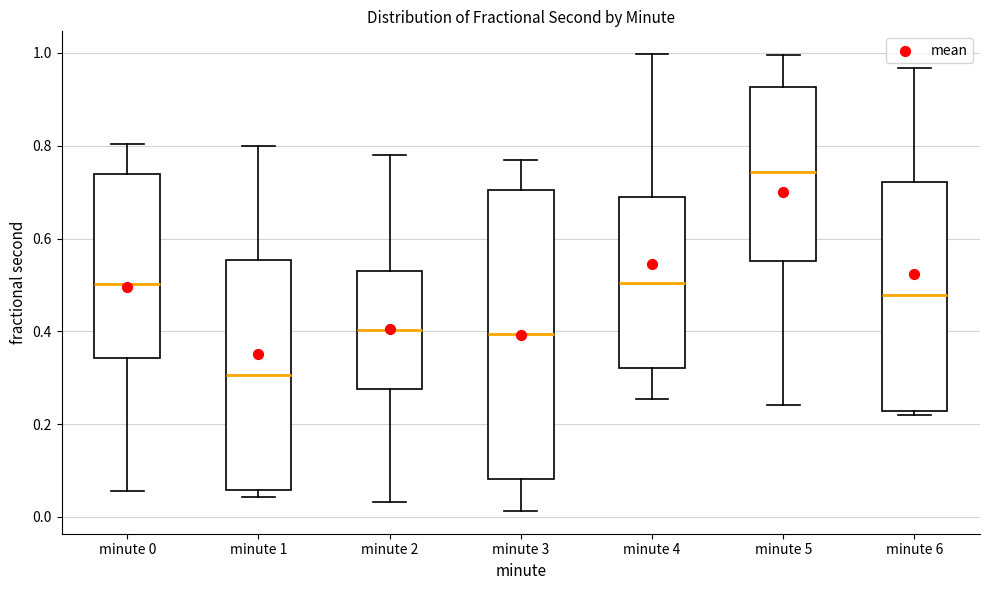

Reading left to right, transcribe this box plot: for each box, give where its median line is, the range the box spans, and where its two whiskers end, as read against the y-axis. The values are not printed on the chart, so give them approximately, as read against the axis.

minute 0: median 0.50, box 0.34 to 0.74, whiskers 0.06 to 0.80
minute 1: median 0.30, box 0.06 to 0.56, whiskers 0.04 to 0.80
minute 2: median 0.40, box 0.28 to 0.52, whiskers 0.04 to 0.78
minute 3: median 0.40, box 0.08 to 0.70, whiskers 0.02 to 0.78
minute 4: median 0.50, box 0.32 to 0.70, whiskers 0.26 to 1.00
minute 5: median 0.74, box 0.56 to 0.92, whiskers 0.24 to 1.00
minute 6: median 0.48, box 0.22 to 0.72, whiskers 0.22 (just below the box's lower edge) to 0.96